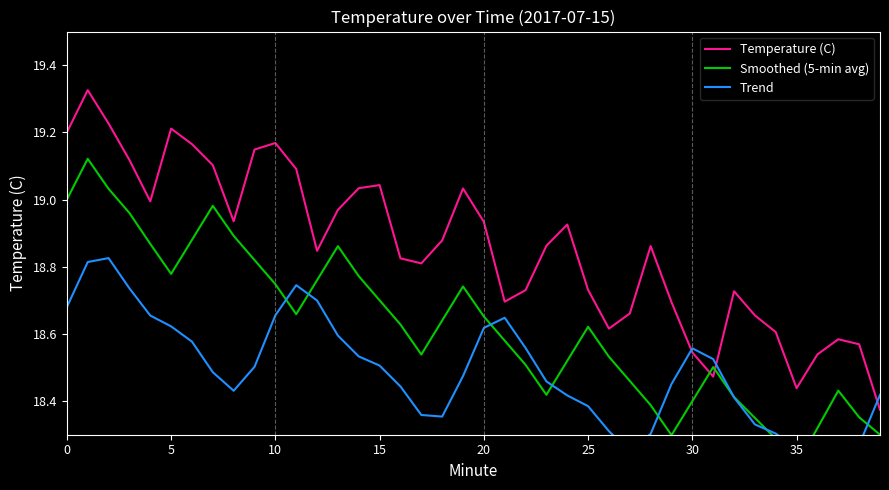

Reading left to right, what are all the values shown in this chart?

Temperature (C): 19.2	19.3	19.2	19.1	19.0	19.2	19.2	19.1	18.9	19.1	19.2	19.1	18.8	19.0	19.0	19.0	18.8	18.8	18.9	19.0	18.9	18.7	18.7	18.9	18.9	18.7	18.6	18.7	18.9	18.7	18.5	18.5	18.7	18.7	18.6	18.4	18.5	18.6	18.6	18.4
Smoothed (5-min avg): 19.0	19.1	19.0	19.0	18.9	18.8	18.9	19.0	18.9	18.8	18.7	18.7	18.8	18.9	18.8	18.7	18.6	18.5	18.6	18.7	18.7	18.6	18.5	18.4	18.5	18.6	18.5	18.5	18.4	18.3	18.4	18.5	18.4	18.4	18.3	18.2	18.3	18.4	18.4	18.3
Trend: 18.7	18.8	18.8	18.7	18.7	18.6	18.6	18.5	18.4	18.5	18.7	18.7	18.7	18.6	18.5	18.5	18.4	18.4	18.4	18.5	18.6	18.6	18.6	18.5	18.4	18.4	18.3	18.3	18.3	18.5	18.6	18.5	18.4	18.3	18.3	18.3	18.2	18.2	18.3	18.4